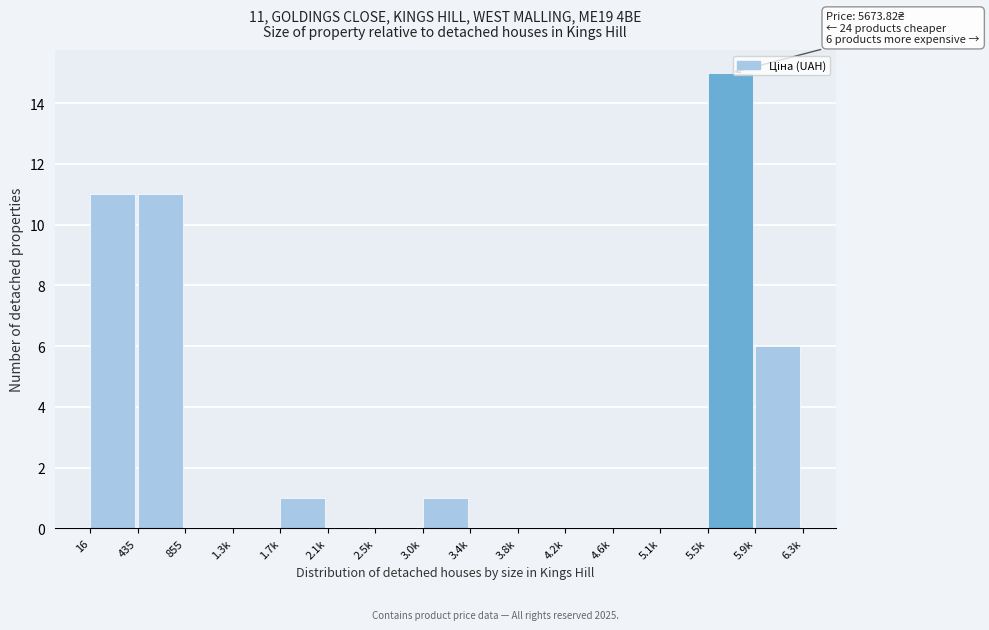

Is it true that the value at 2.5k is 0?

True